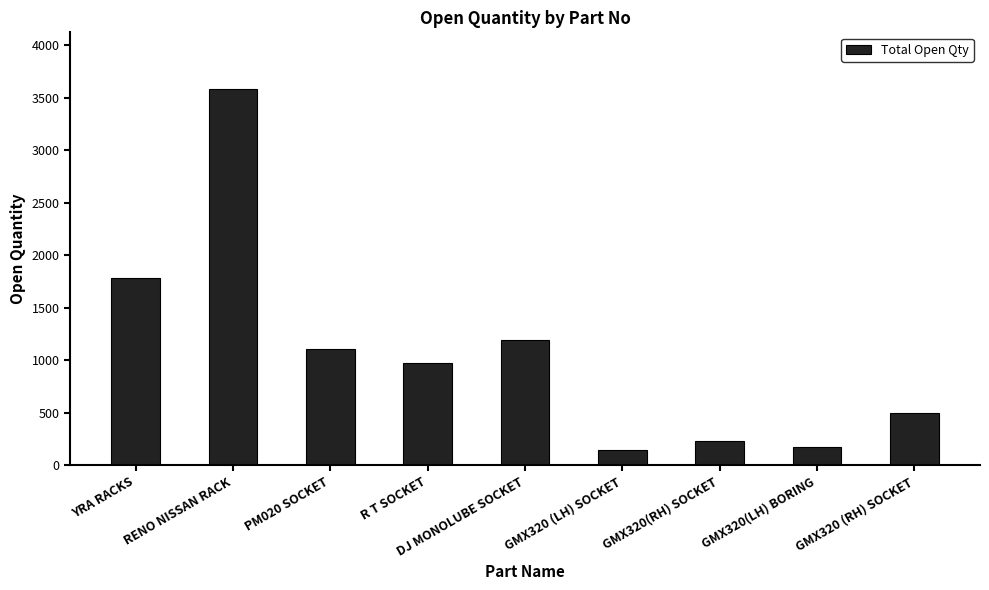

What is the value of the 5th bar from the left?

1195